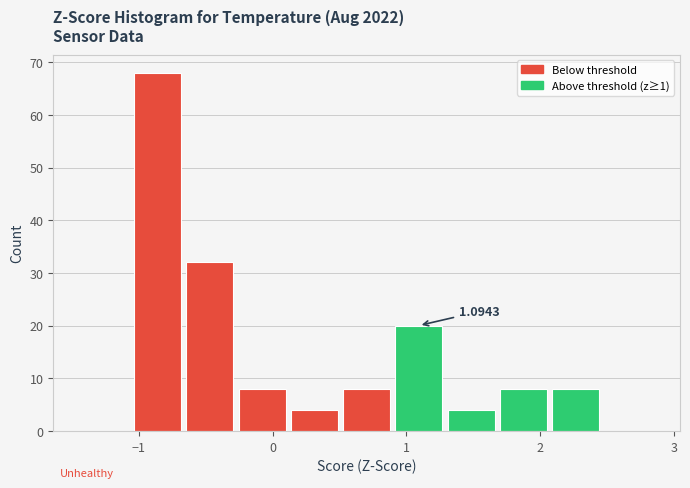

Read against the x-axis, roughly where is the centre of the tallest bar?

-0.9